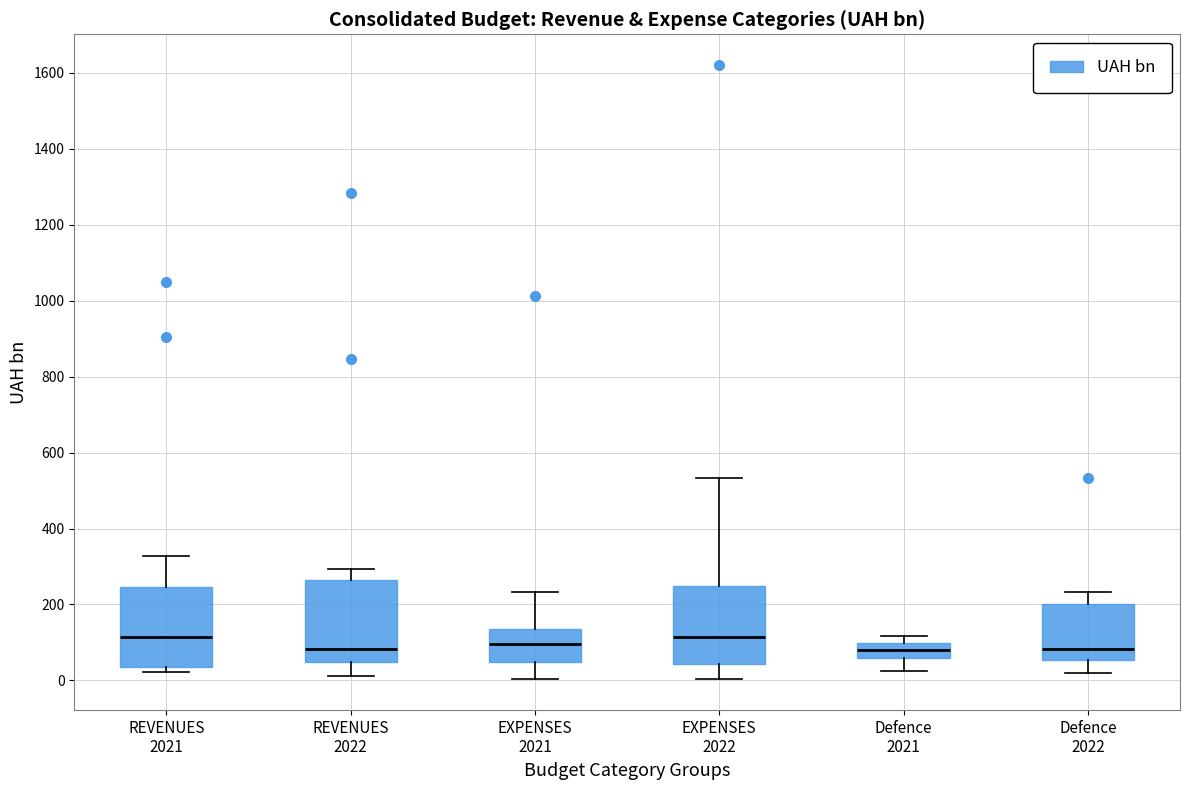

Reading left to right, transcribe this box plot: for each box, give where its median line is, the range the box spans, and where its two whiskers end, as read against the y-axis. The values are not printed on the chart, so give them approximately, as read against the axis.

REVENUES 2021: median 120, box 40 to 240, whiskers 20 to 320
REVENUES 2022: median 80, box 40 to 260, whiskers 20 to 300
EXPENSES 2021: median 100, box 40 to 140, whiskers 0 to 240
EXPENSES 2022: median 120, box 40 to 240, whiskers 0 to 540
Defence 2021: median 80, box 60 to 100, whiskers 20 to 120
Defence 2022: median 80, box 60 to 200, whiskers 20 to 240